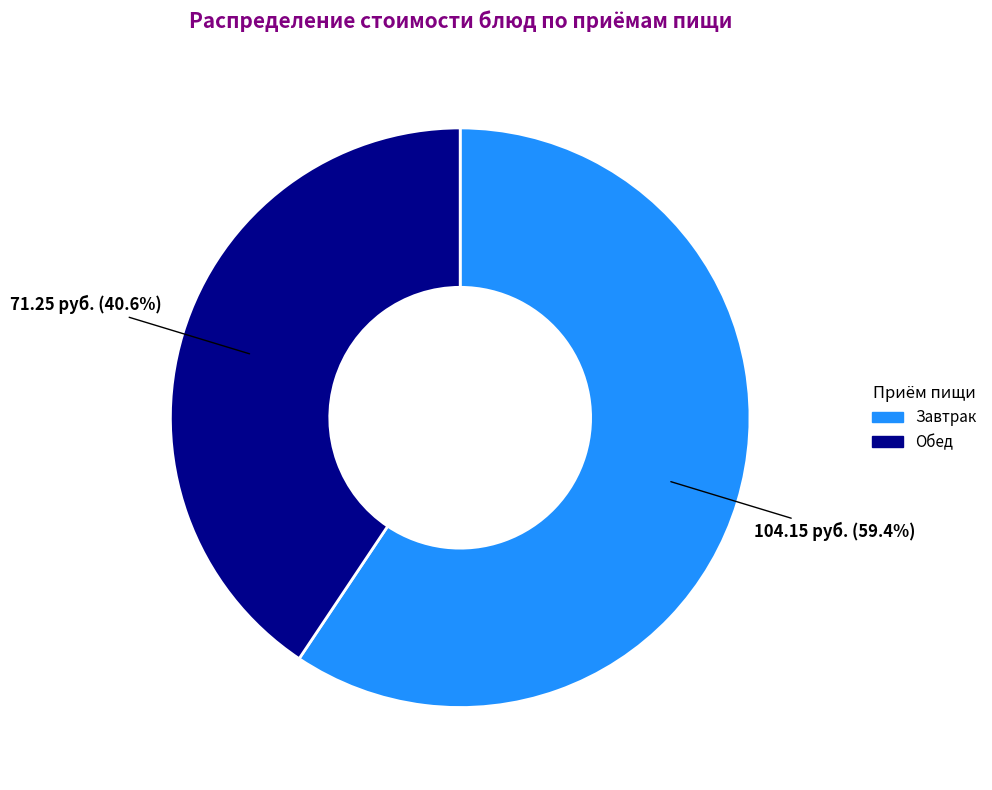

Is there any slice that represents more than half of the pie?

Yes